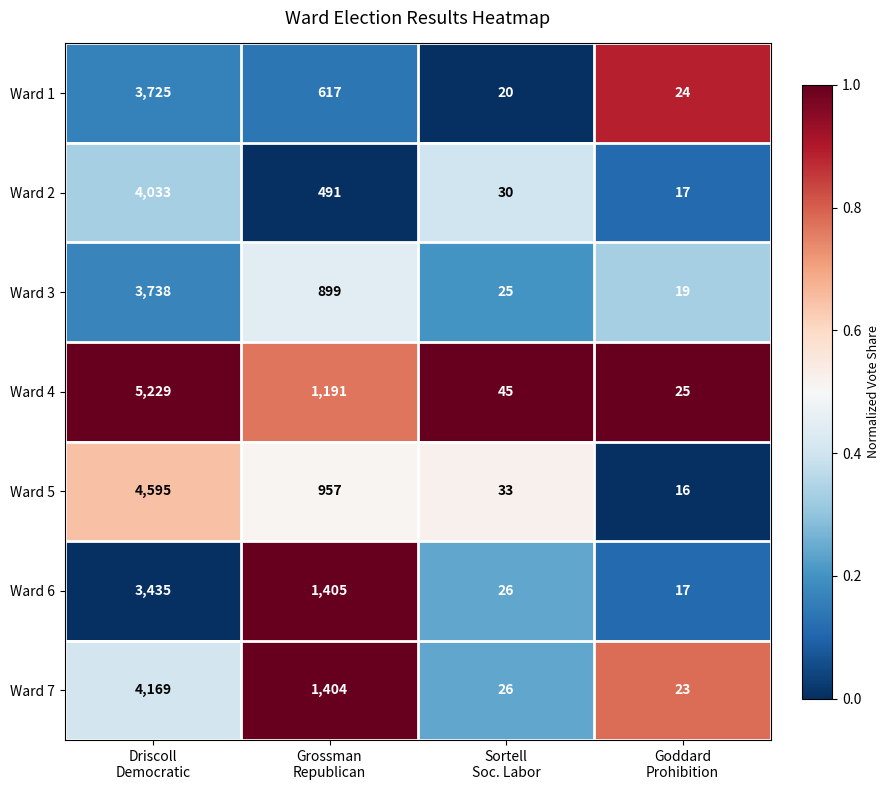

How many categories are shown in the chart?

4